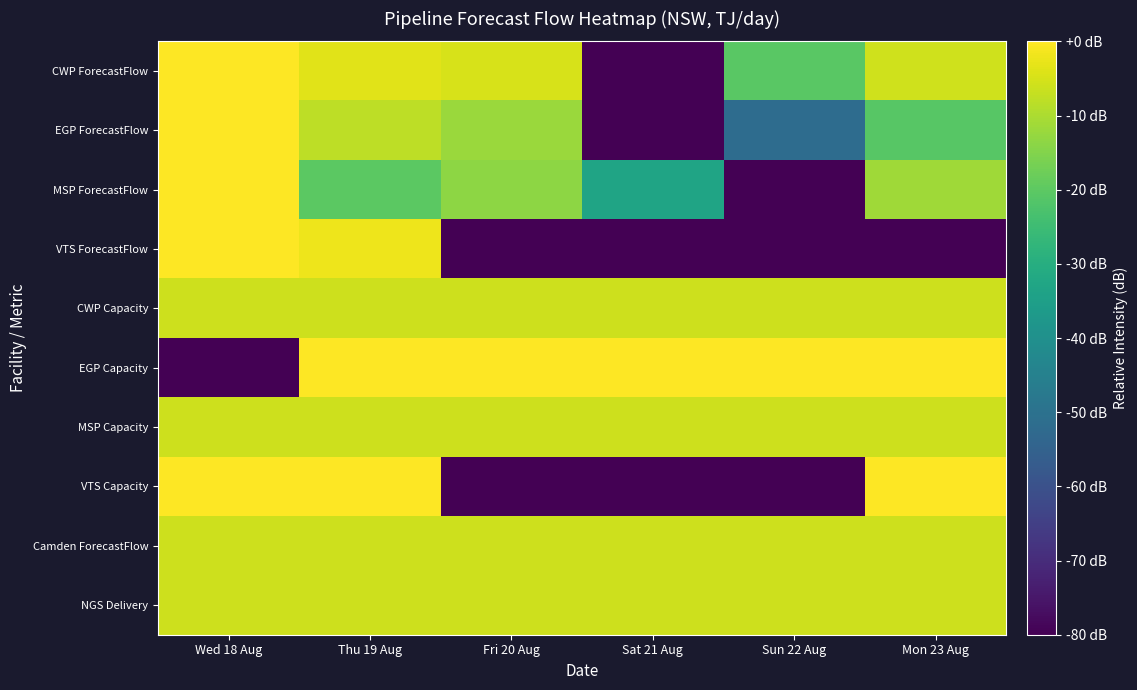

Which series changed the most between Wed 18 Aug and Mon 23 Aug?

VTS ForecastFlow